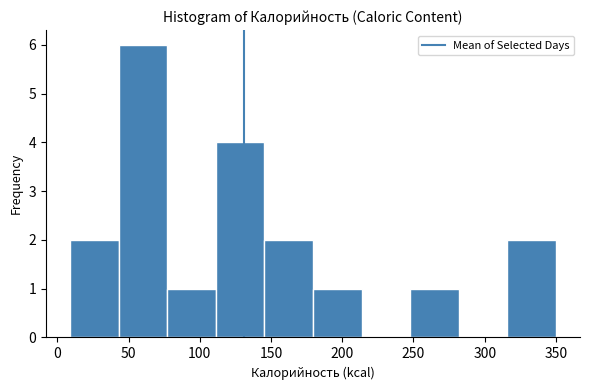

Reading left to right, list every bar in this chart as the range it spans on the x-axis followed by its height. Neither the bar edges nor the heights are printed on the chart, so give them approximately, as read against the axes.

10 to 45: 2
45 to 75: 6
75 to 110: 1
110 to 145: 4
145 to 180: 2
180 to 215: 1
215 to 250: 0
250 to 280: 1
280 to 315: 0
315 to 350: 2